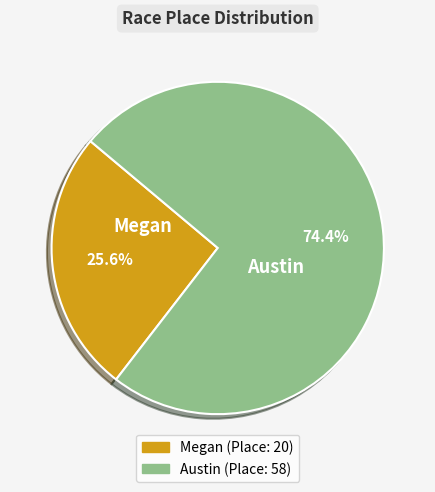

What is the majority slice?

Austin